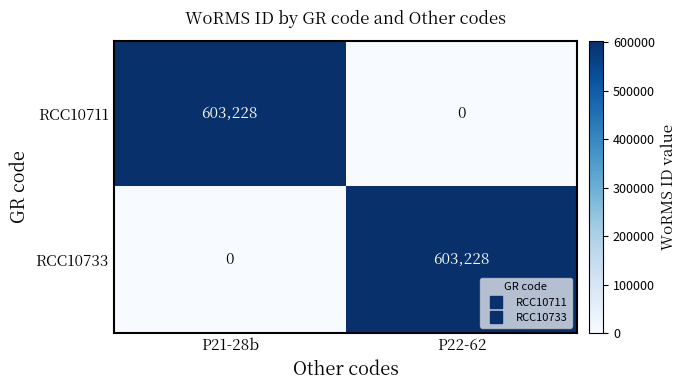

What is the maximum value shown in the chart?

603228